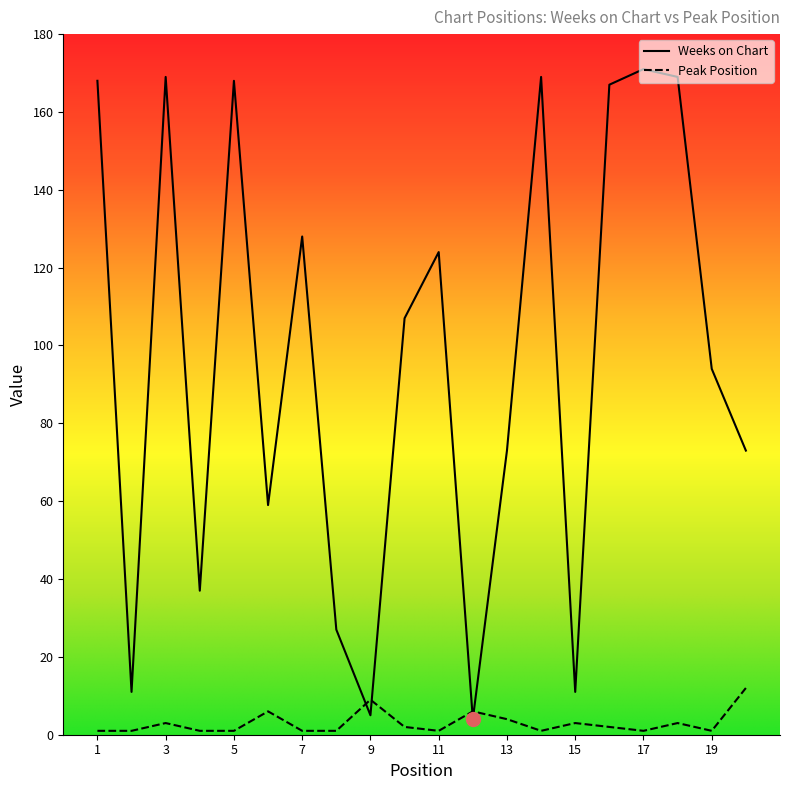

What is the difference between the Peak Position values at 7 and 16?

1